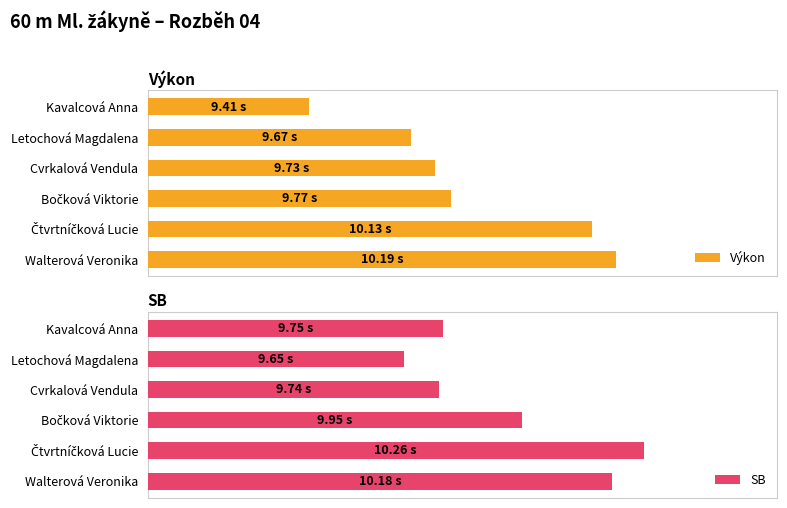

Where is SB nearest to the value 9?

Letochová Magdalena